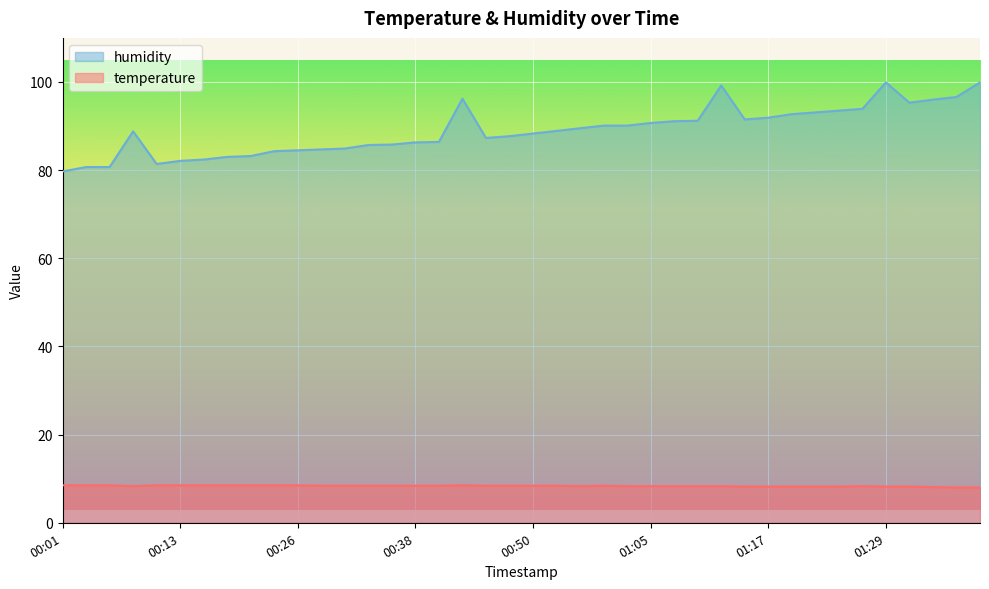

Rank the series at 01:27 from lowest to highest value.

temperature, humidity